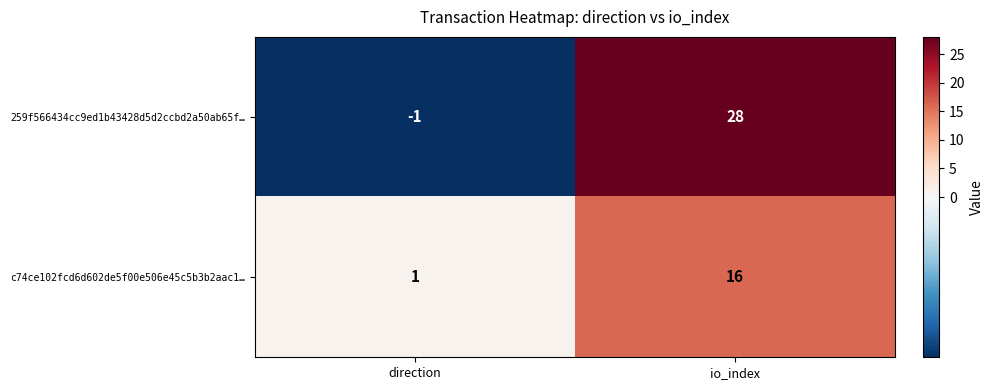

Rank the series at direction from lowest to highest value.

259f566434cc9ed1b43428d5d2ccbd2a50ab65f…, c74ce102fcd6d602de5f00e506e45c5b3b2aac1…